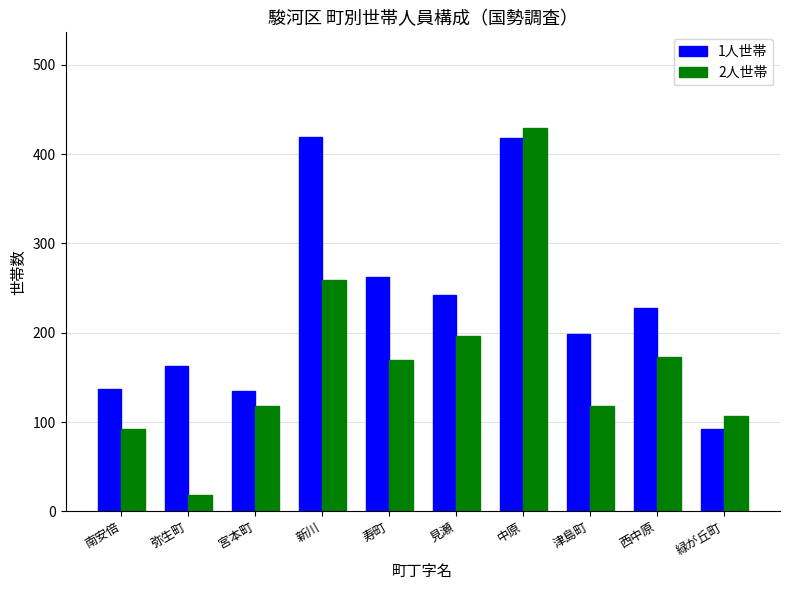

Between 南安倍 and 寿町, which series saw the biggest shift?

1人世帯